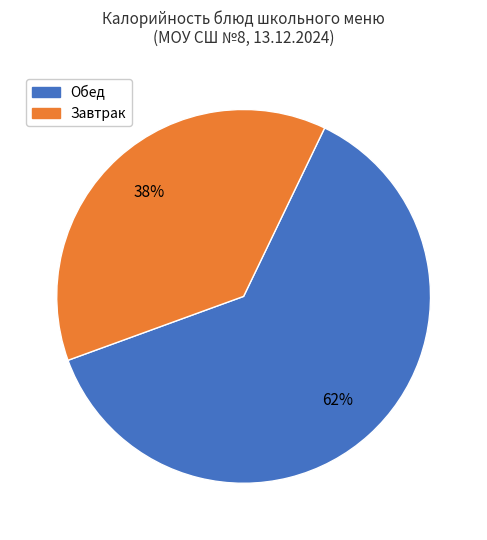

What percentage is the Обед slice, to the nearest percent?

62%